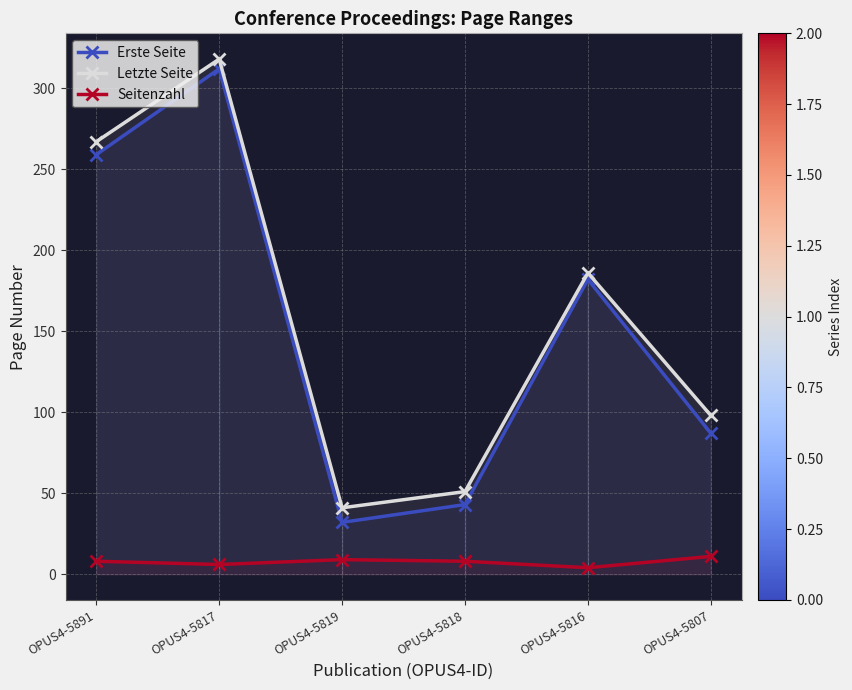

Which has a higher value, OPUS4-5807 or OPUS4-5819?

OPUS4-5807